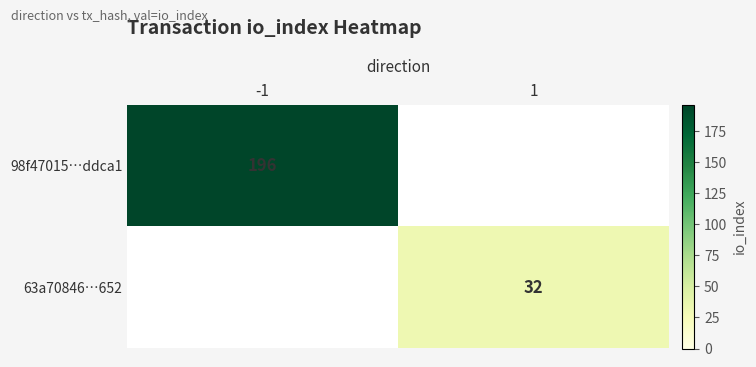

Is it true that 63a70846…652 equals 32 at 1?

True